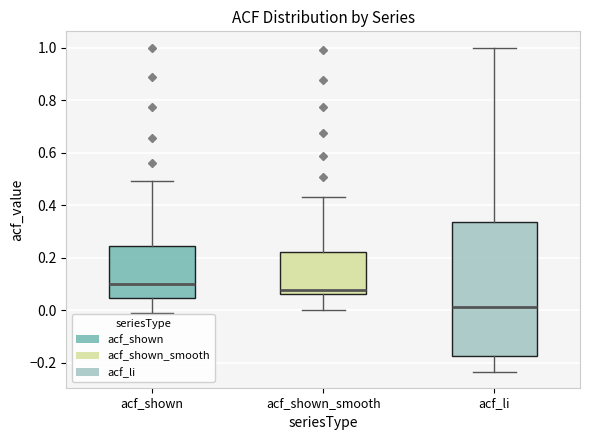

Which box is the tallest, from its lower edge to its upper edge?

acf_li